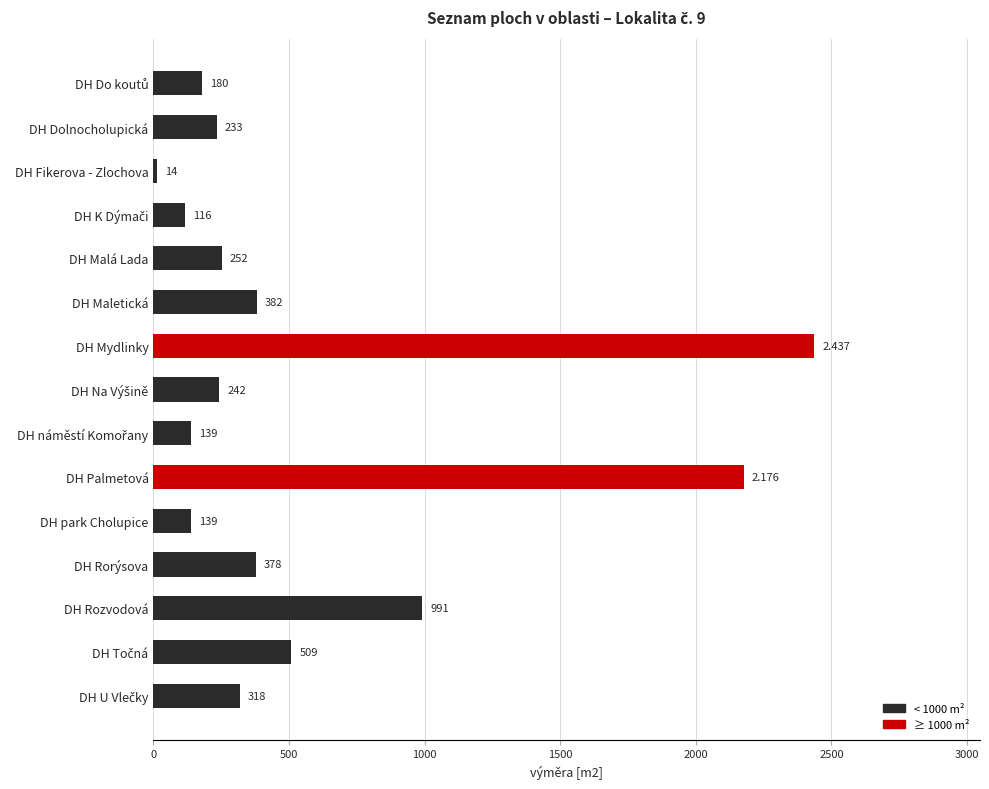

Which category has the highest value across all series?

DH Mydlinky